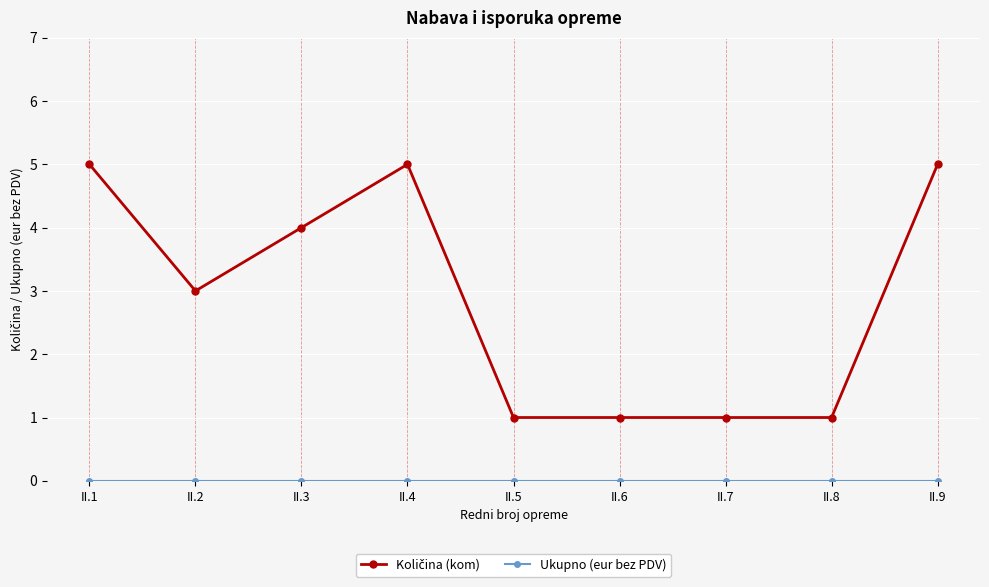

How many data points does each series have?

9